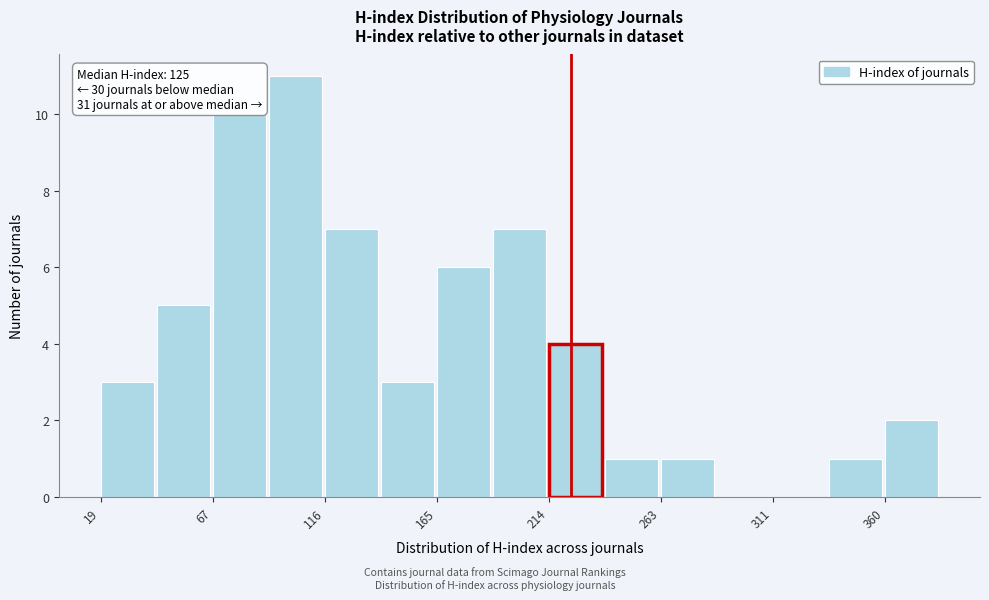

Over which range of the x-axis is the bar tallest?

90 to 115